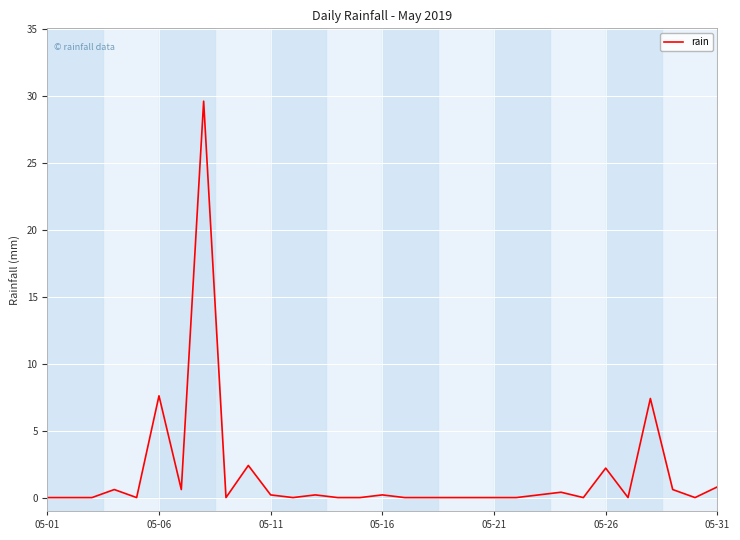

What is the maximum value shown in the chart?

29.6